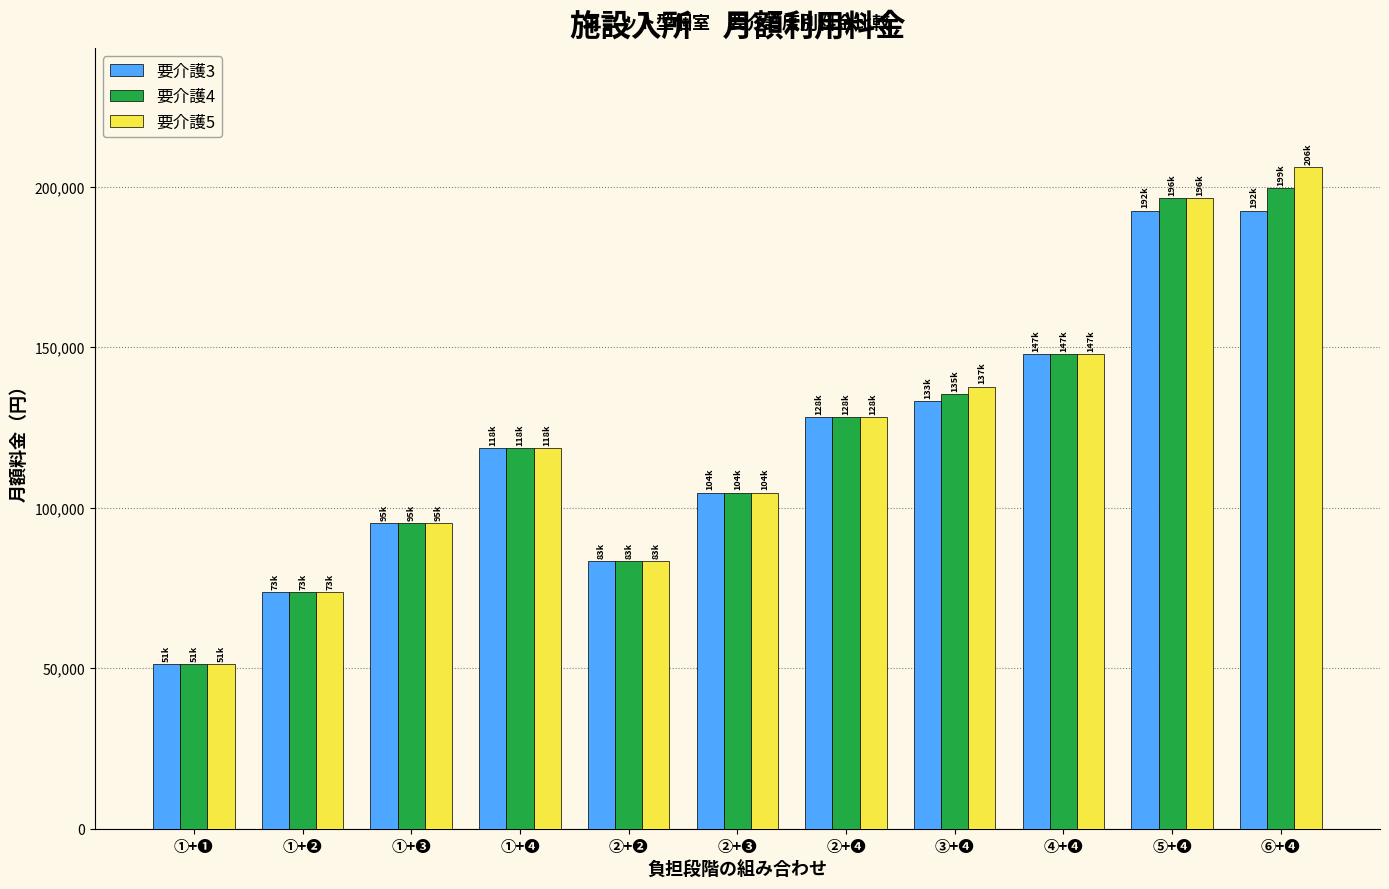

Is the value of 要介護4 at ①+❸ greater than the value of 要介護3 at ②+❸?

No